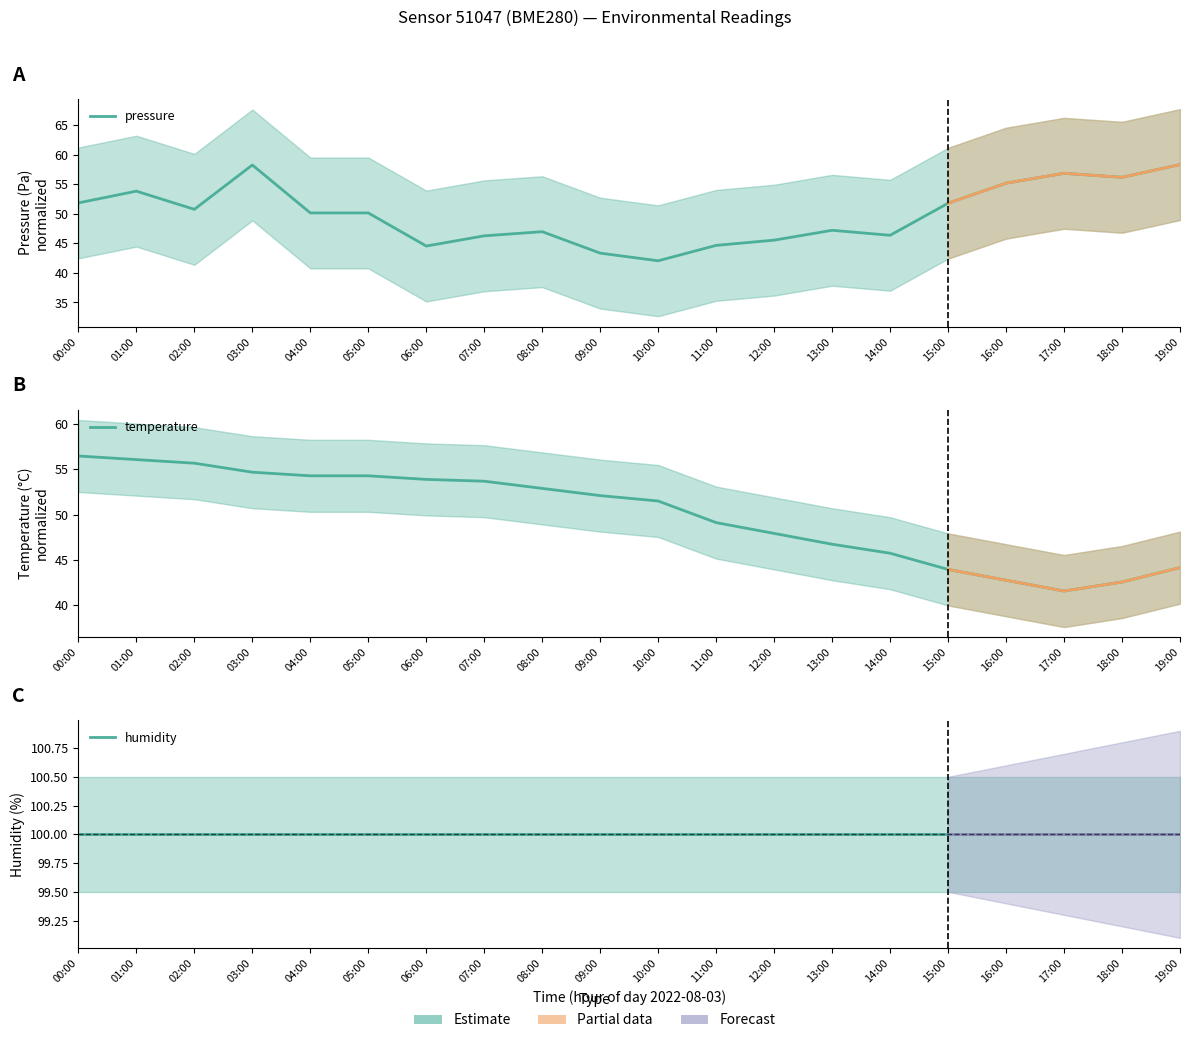

Where is pressure nearest to the value 50?

04:00